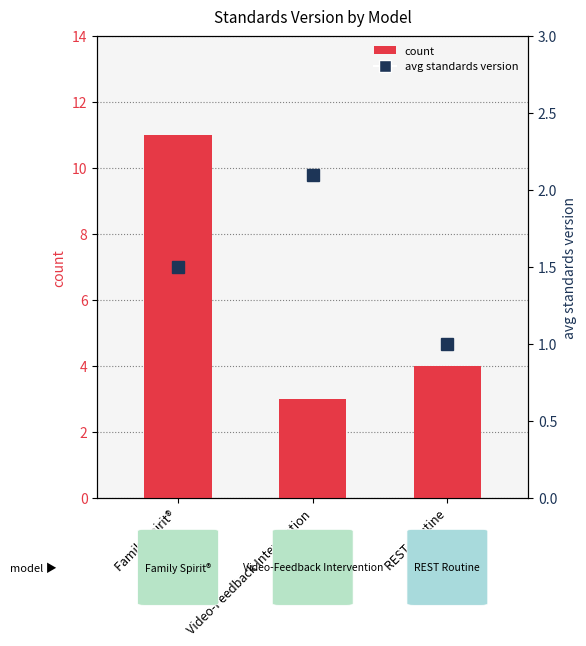

Which series has the widest spread of values?

count